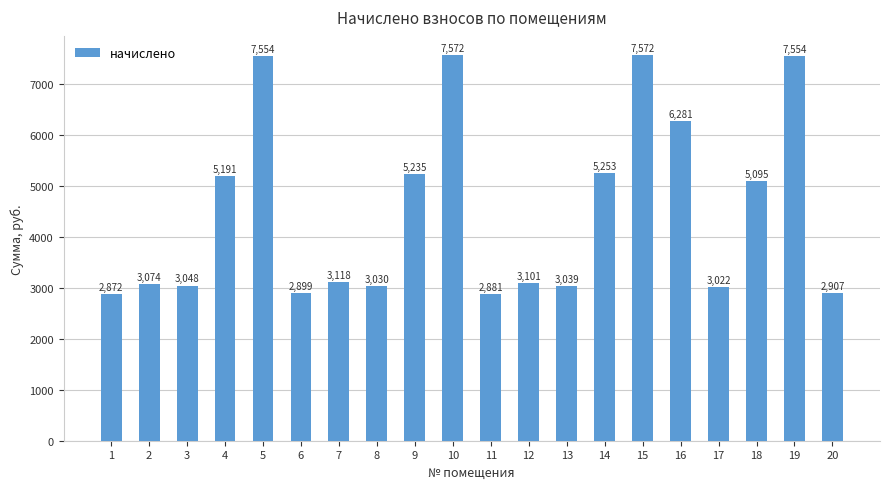

Where is the data nearest to the value 5222?

9